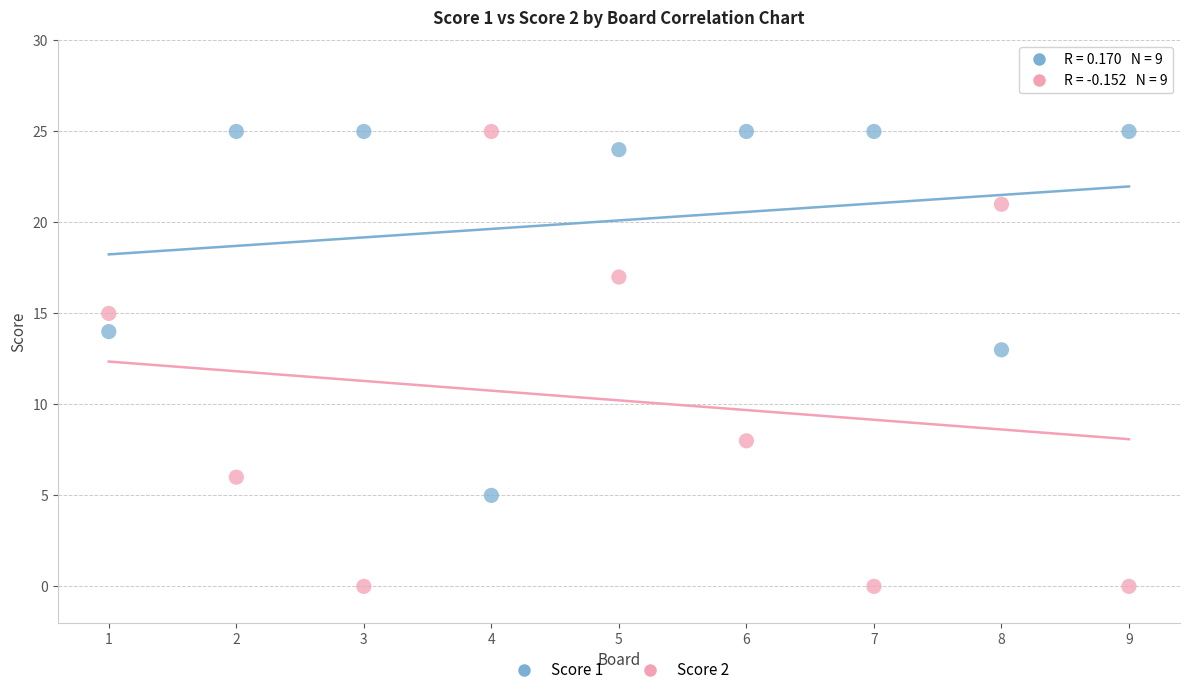

Across all series, what Y value is closest to 12?

13